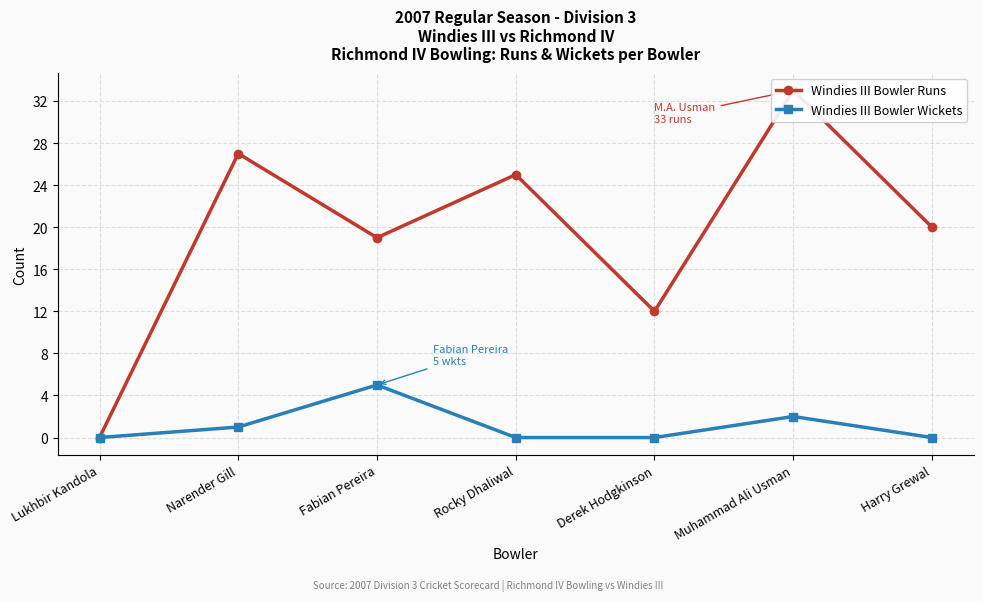

What are all the series names shown in the legend?

Windies III Bowler Runs, Windies III Bowler Wickets